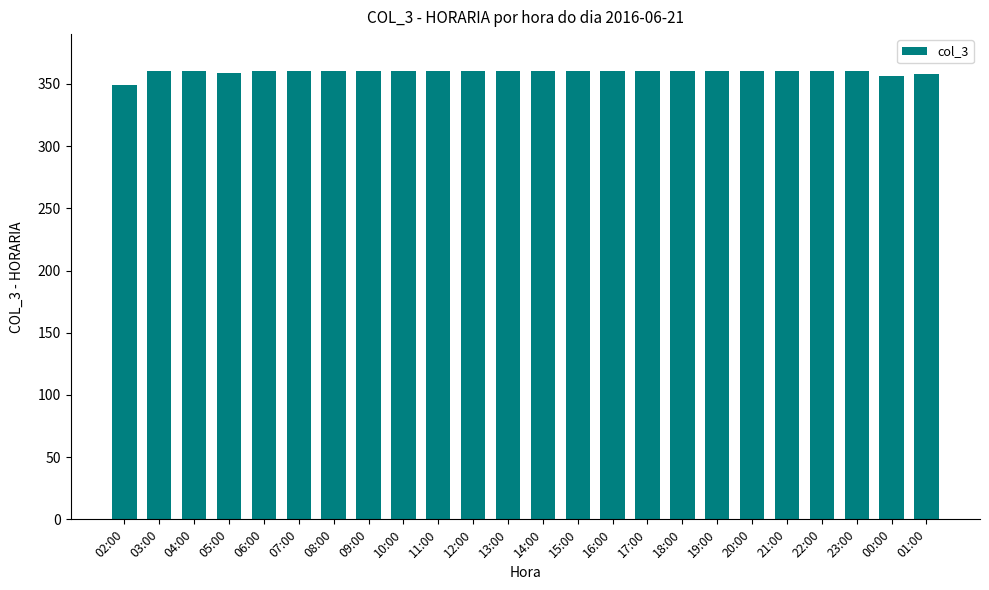

What is the ratio of the value at 04:00 to the value at 15:00?

1.0